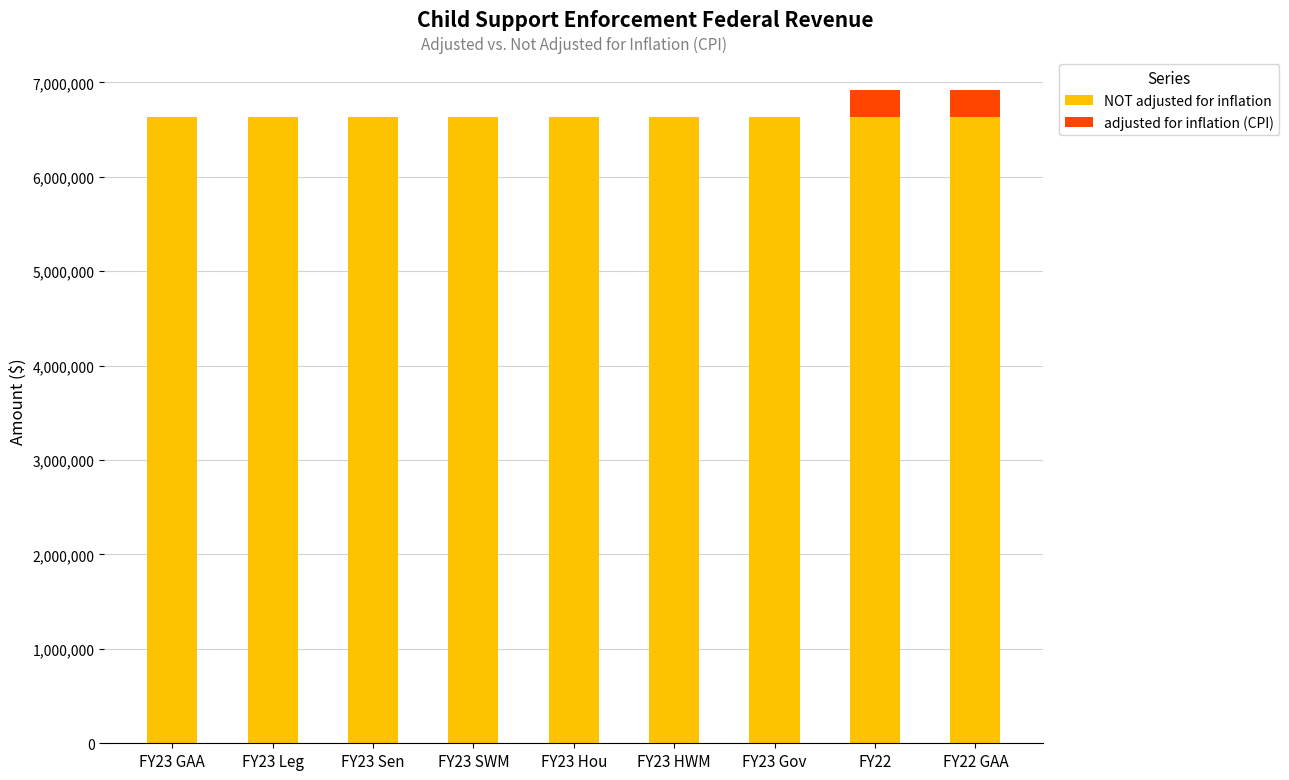

What is the sum of all NOT adjusted for inflation values?

59674968